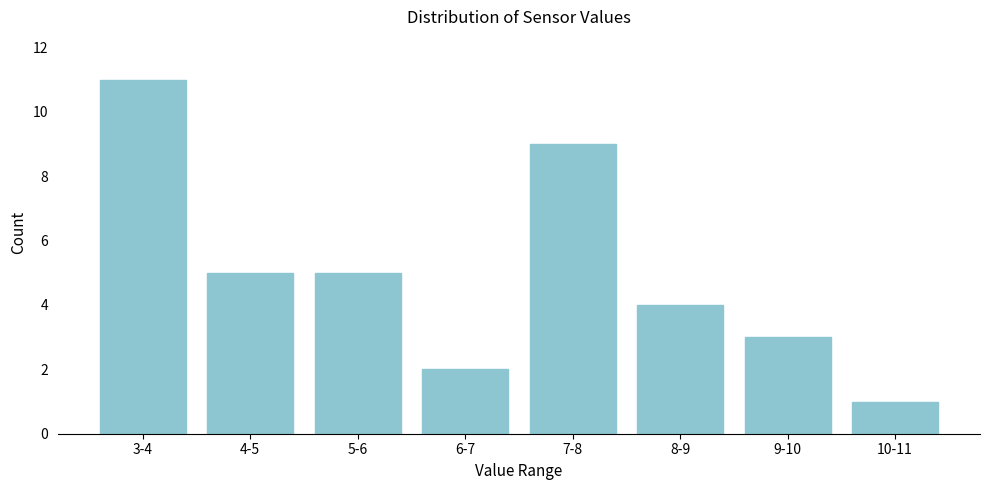

Reading left to right, extract all data points from this chart.

3-4=11	4-5=5	5-6=5	6-7=2	7-8=9	8-9=4	9-10=3	10-11=1